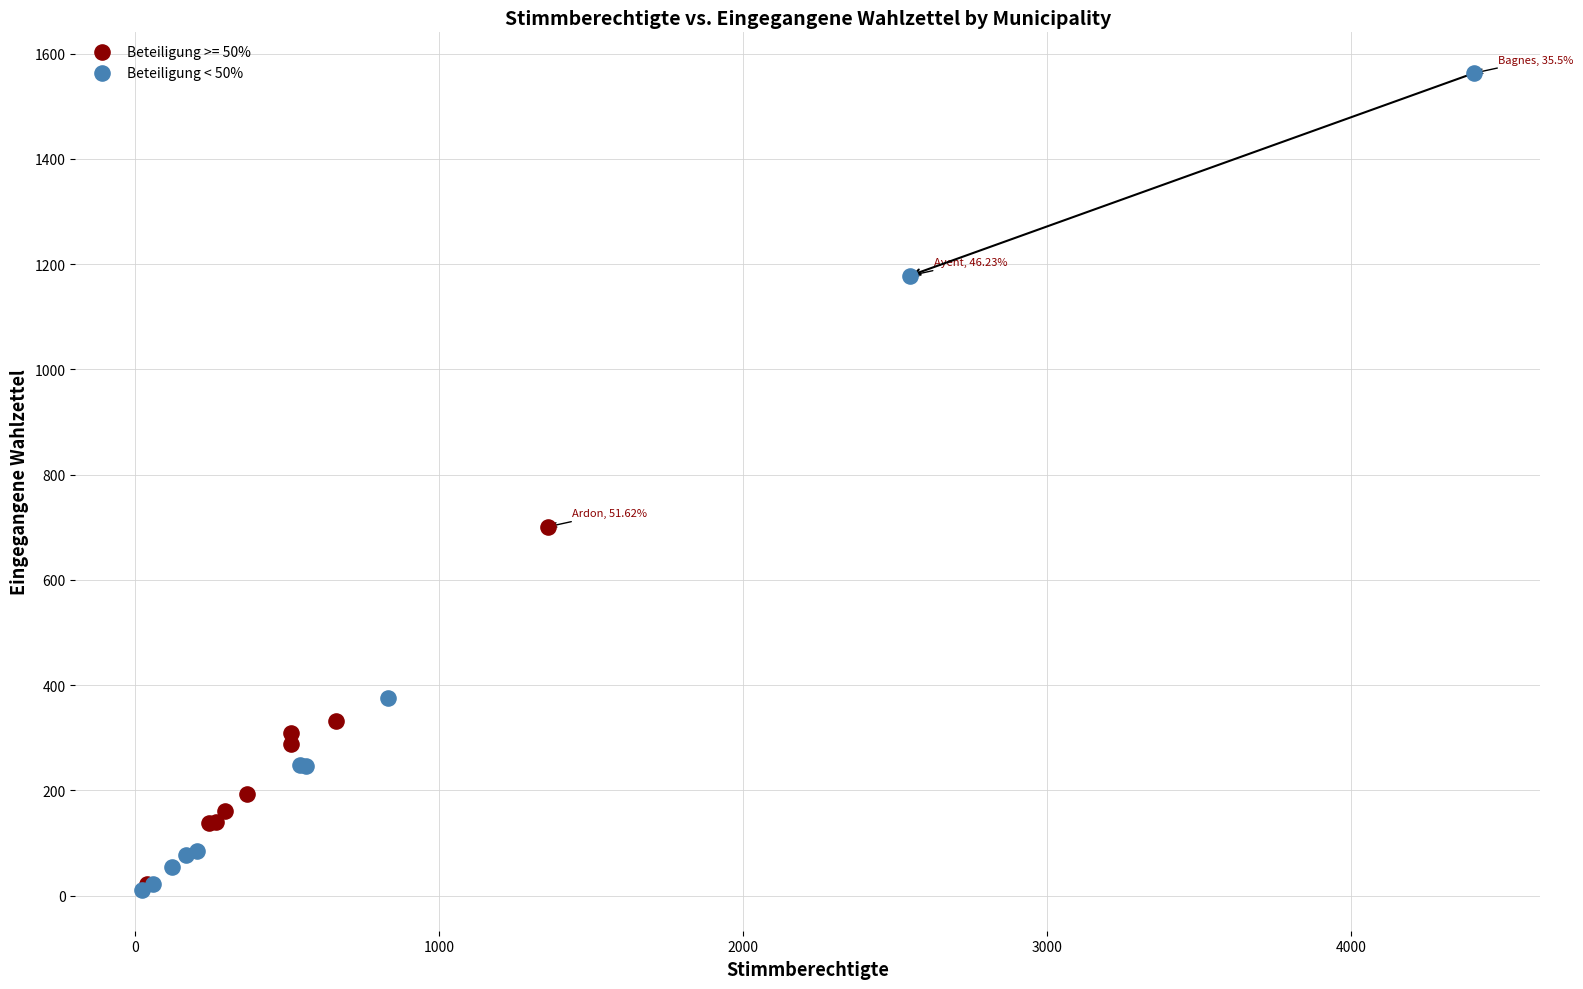

Which series has the widest spread of Y values?

Beteiligung < 50%